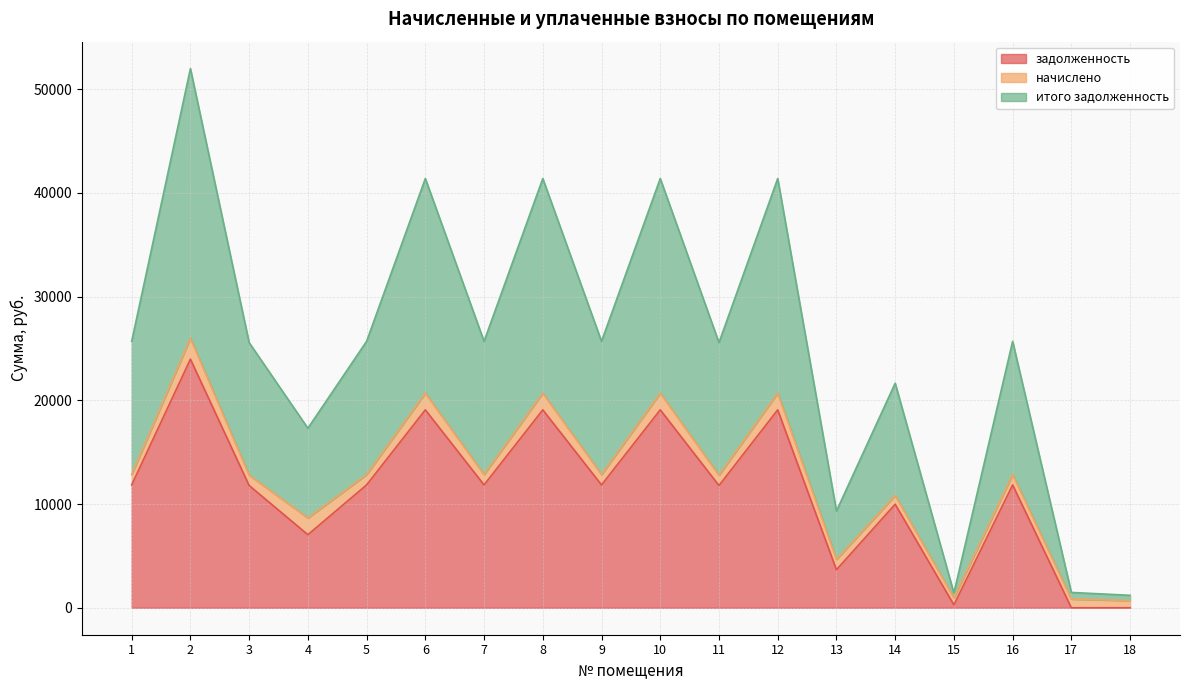

The итого задолженность series shows 5703.2 at 1. True or false?

False